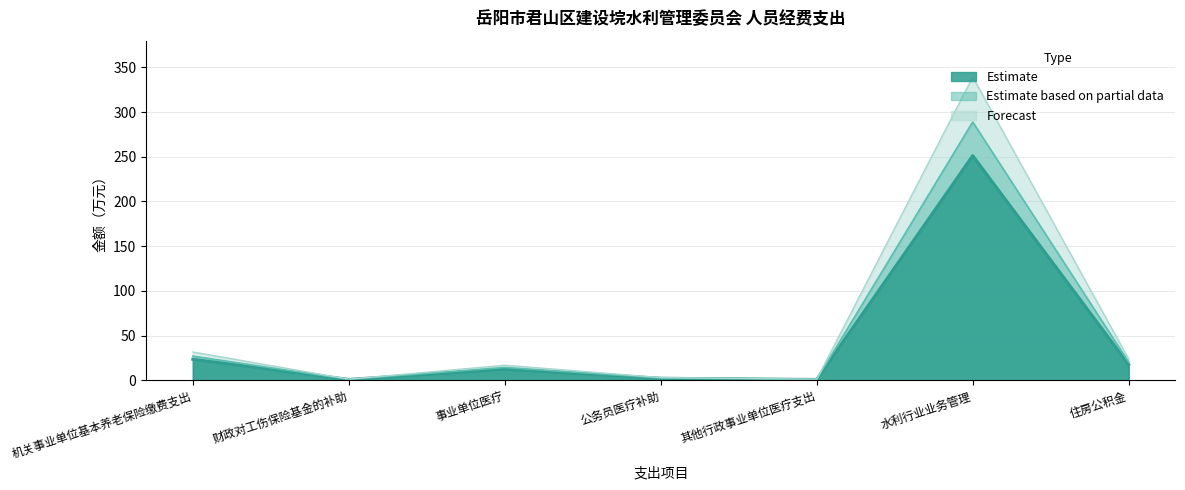

What is the change in value from 事业单位医疗 to 住房公积金?

+5.1